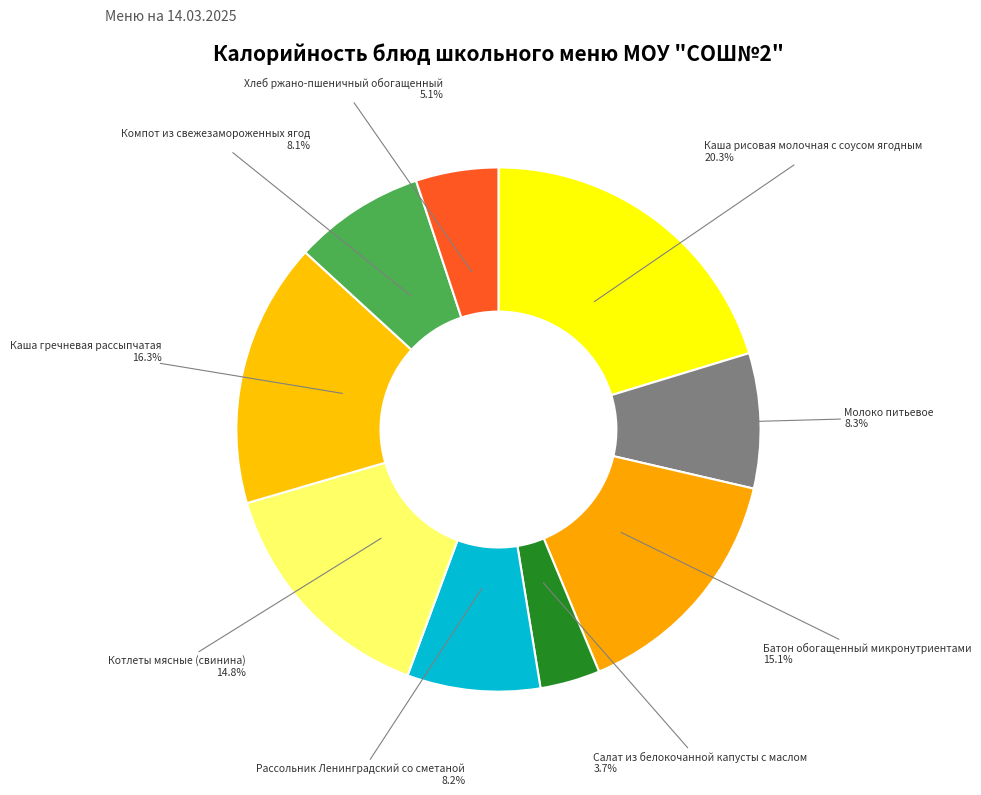

Between Хлеб ржано-пшеничный обогащенный and Салат из белокочанной капусты с маслом, which is larger?

Хлеб ржано-пшеничный обогащенный